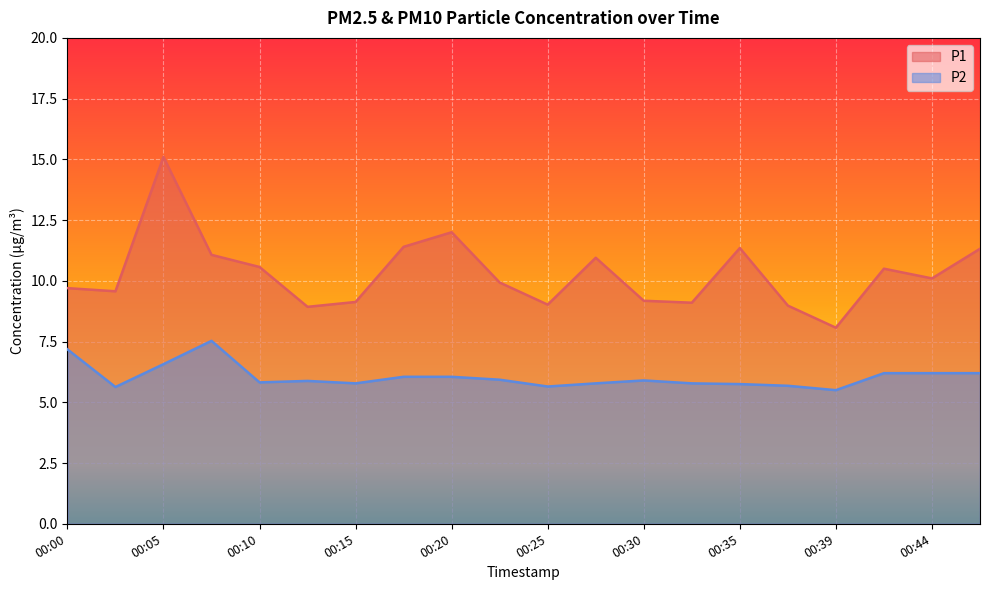

How many lines are shown in the chart?

2